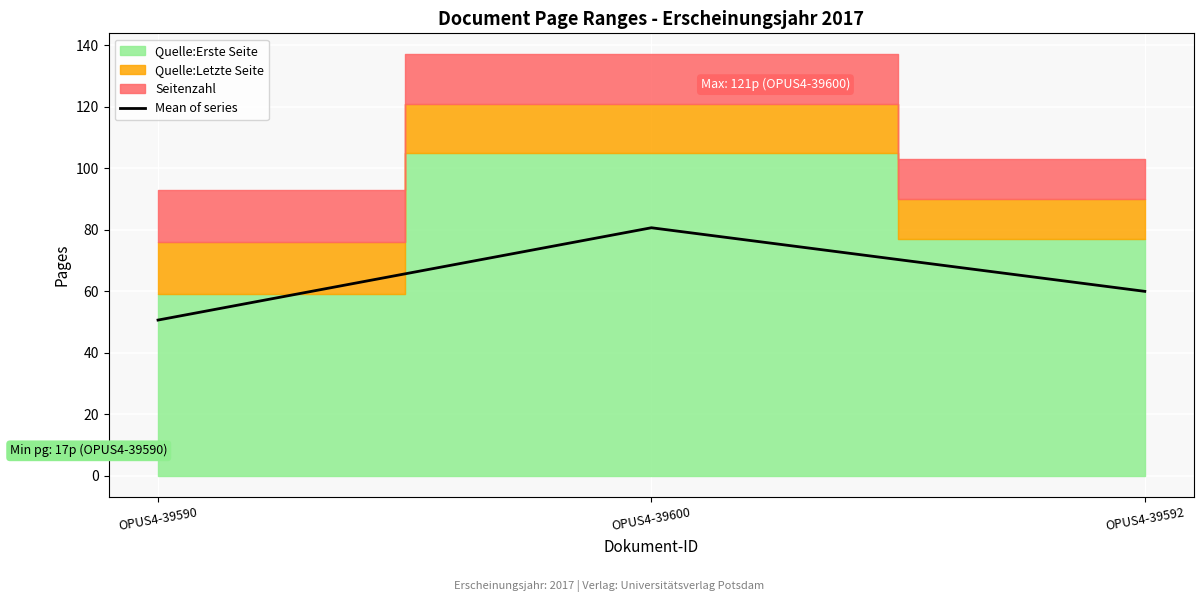

What is the label of the 1st point from the right?

OPUS4-39592